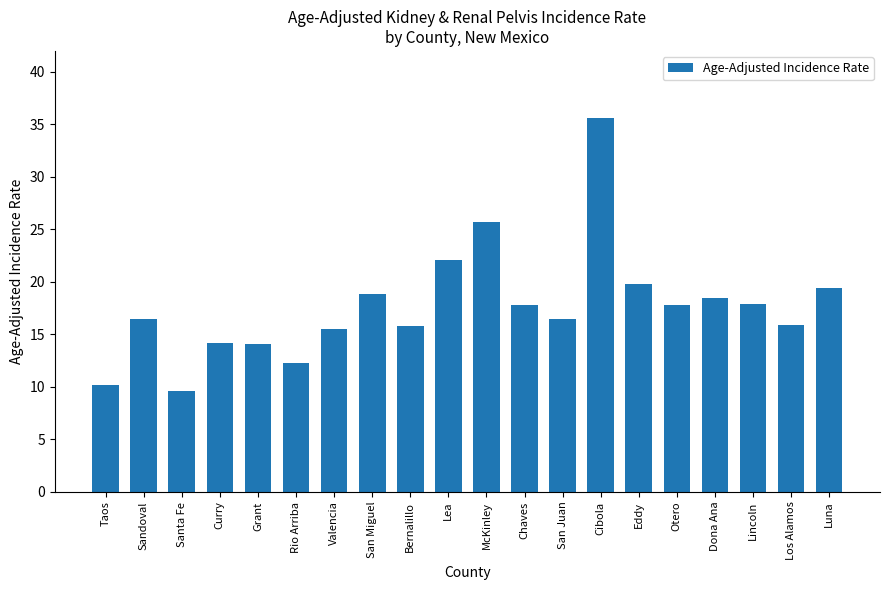

What is the difference between the maximum and minimum values?

26.0